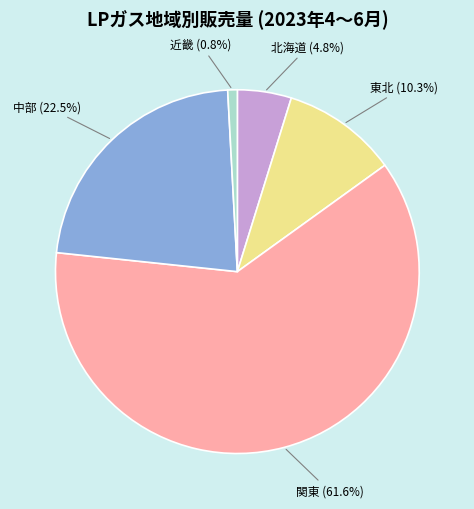

Count the number of slices in the pie.

5